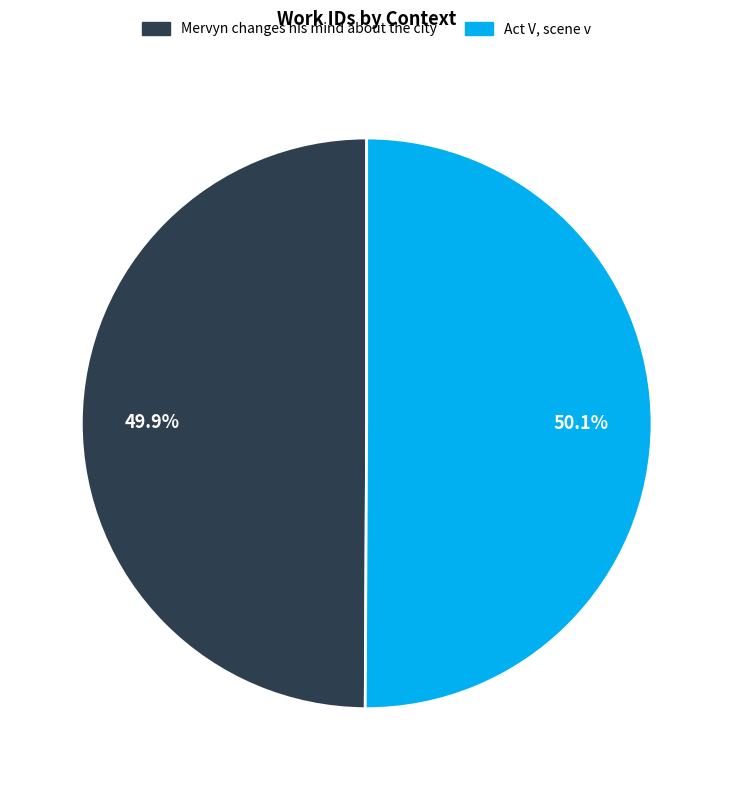

Is there any slice that represents more than half of the pie?

Yes